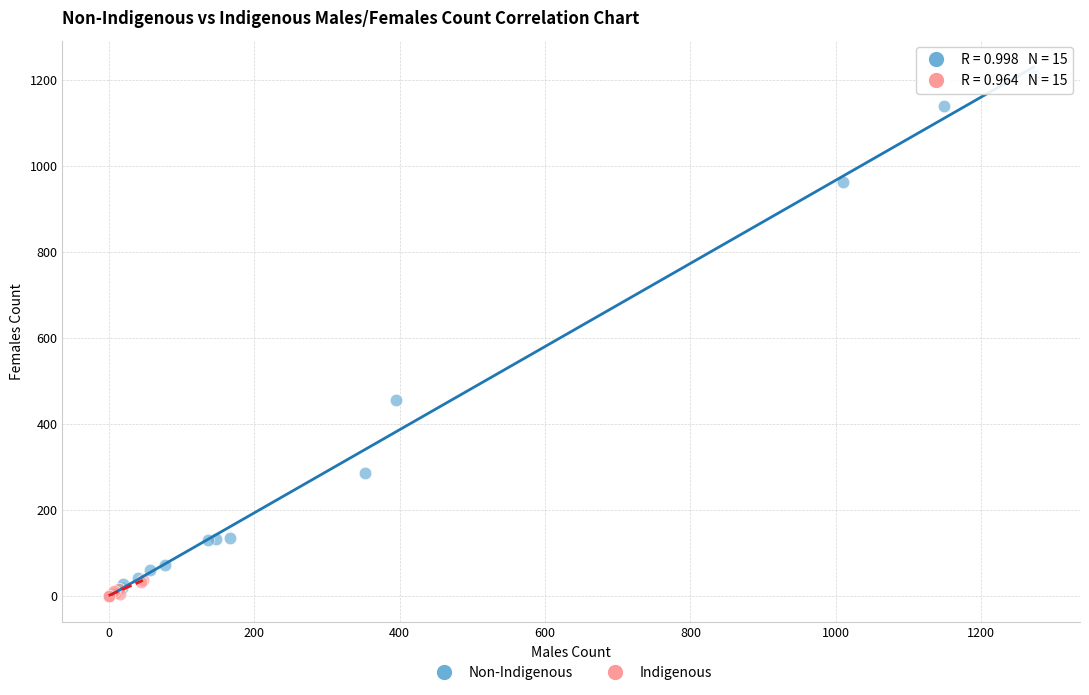

Which series has the largest Y range (max minus min)?

Non-Indigenous